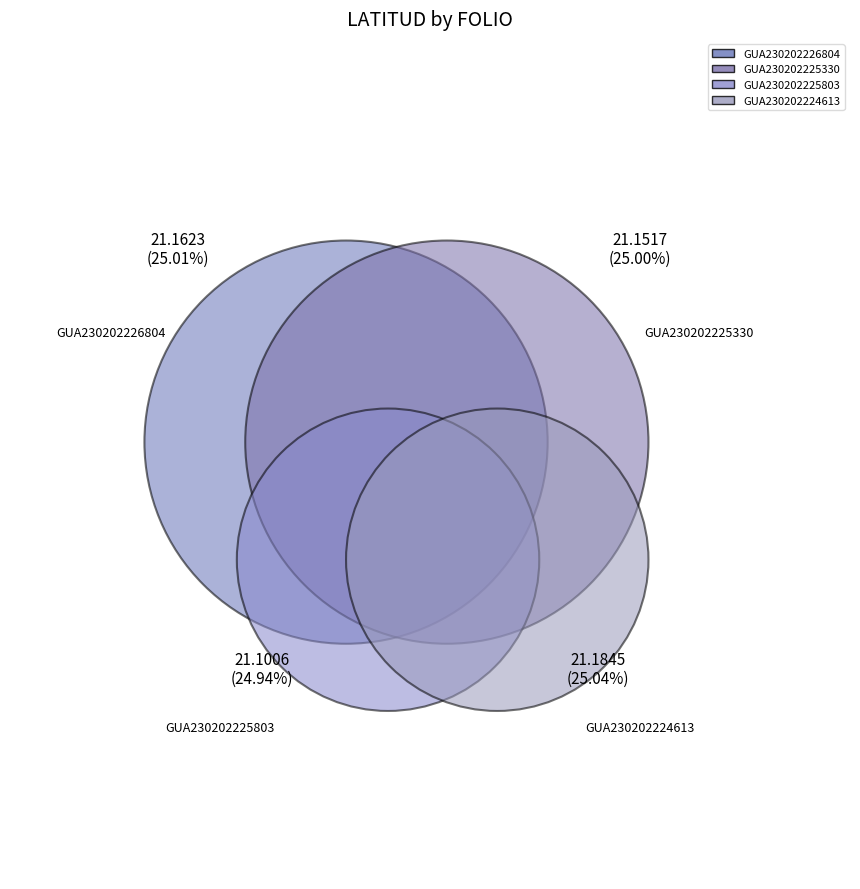

Is there any slice that represents more than half of the pie?

No